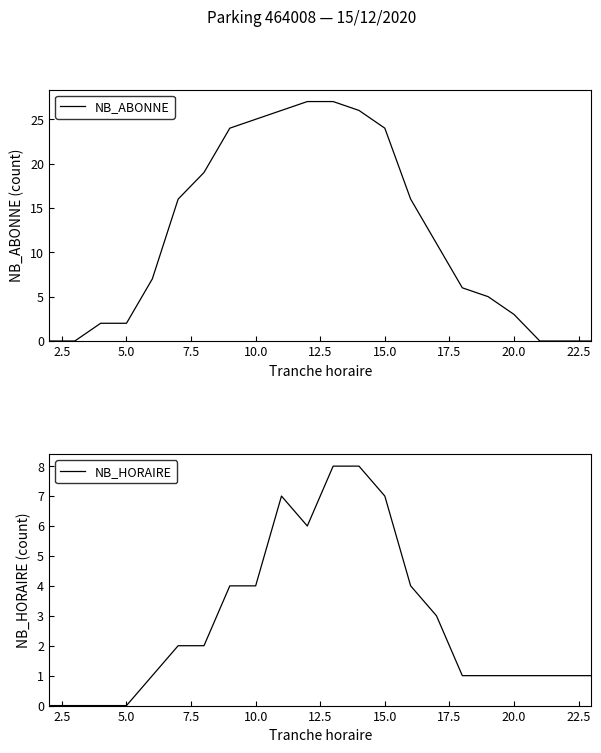

Rank the series by their maximum value, from highest to lowest.

NB_ABONNE, NB_HORAIRE